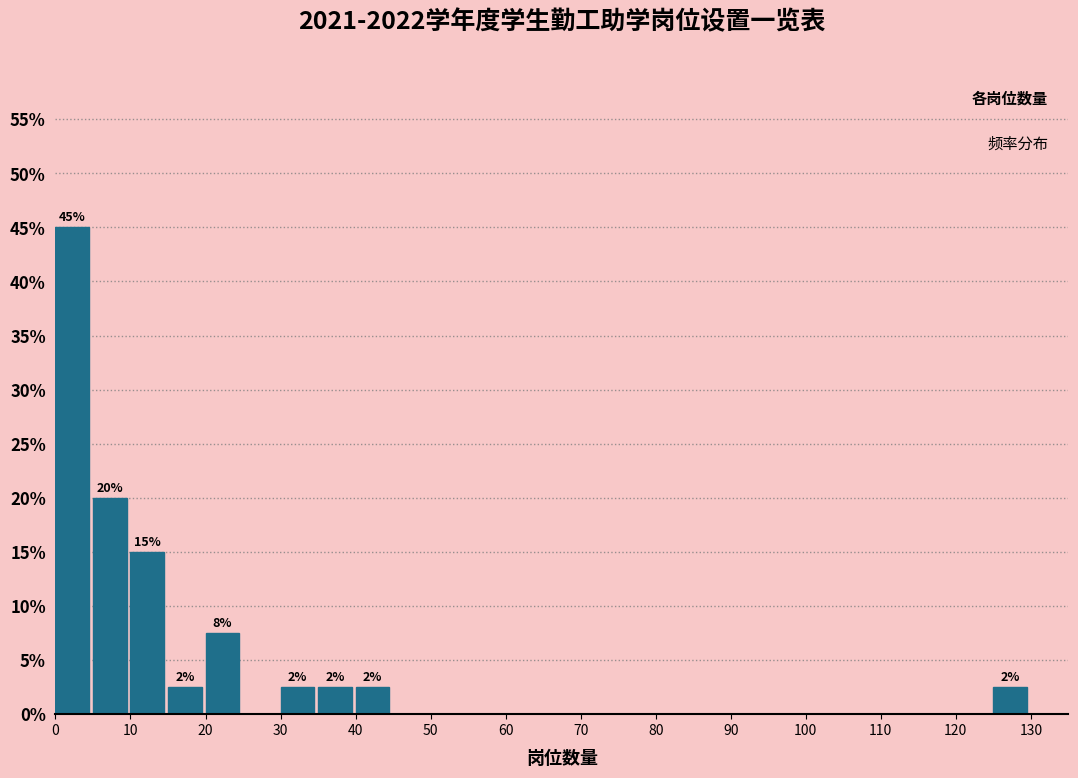

Over which range of the x-axis is the bar tallest?

0 to 5